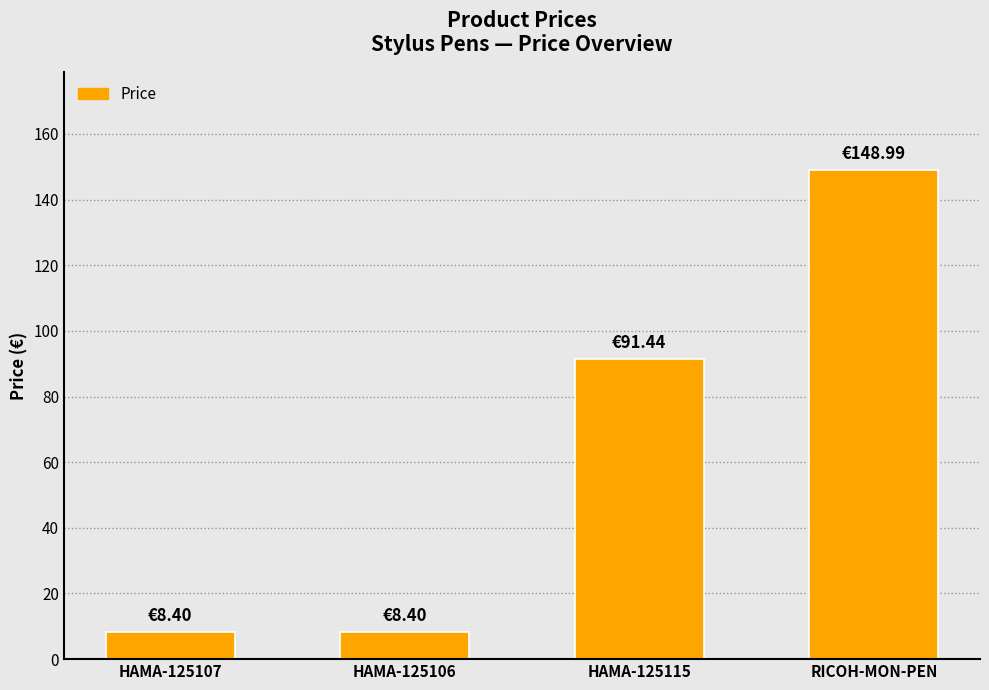

What is the sum of the values at HAMA-125107 and HAMA-125106?

16.8